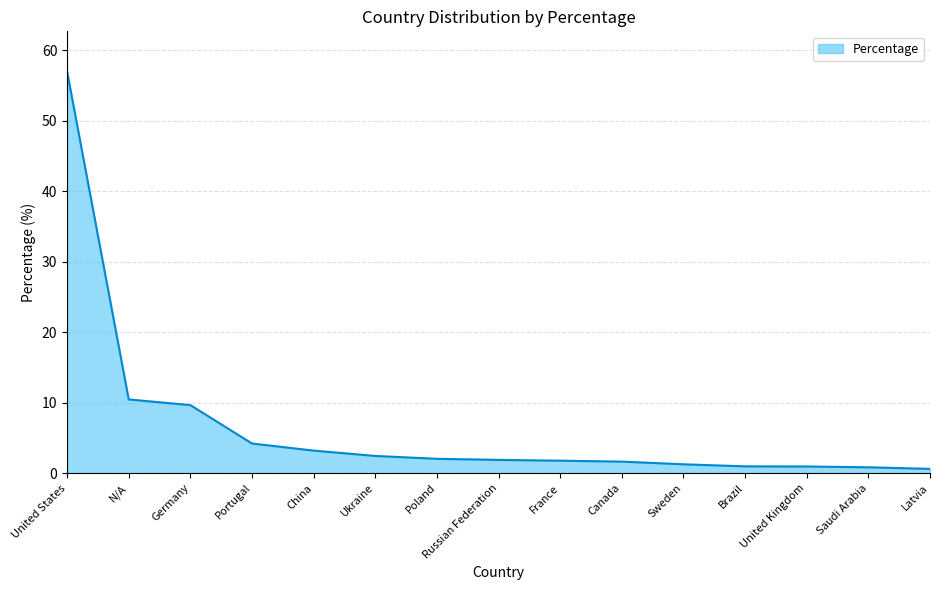

What value does the data have at China?

3.2